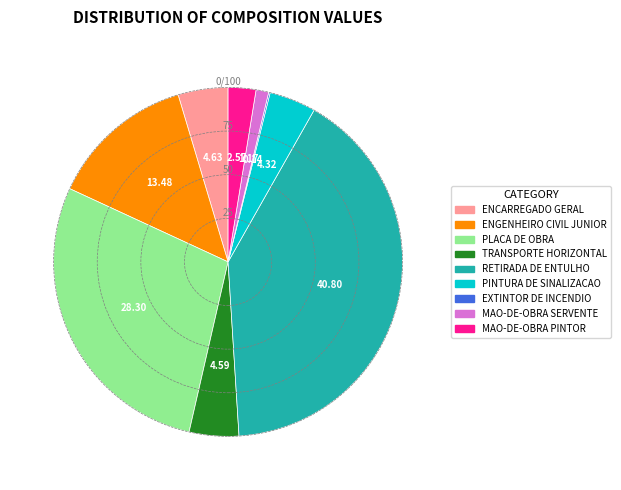

What is the largest slice in the pie chart?

RETIRADA DE ENTULHO